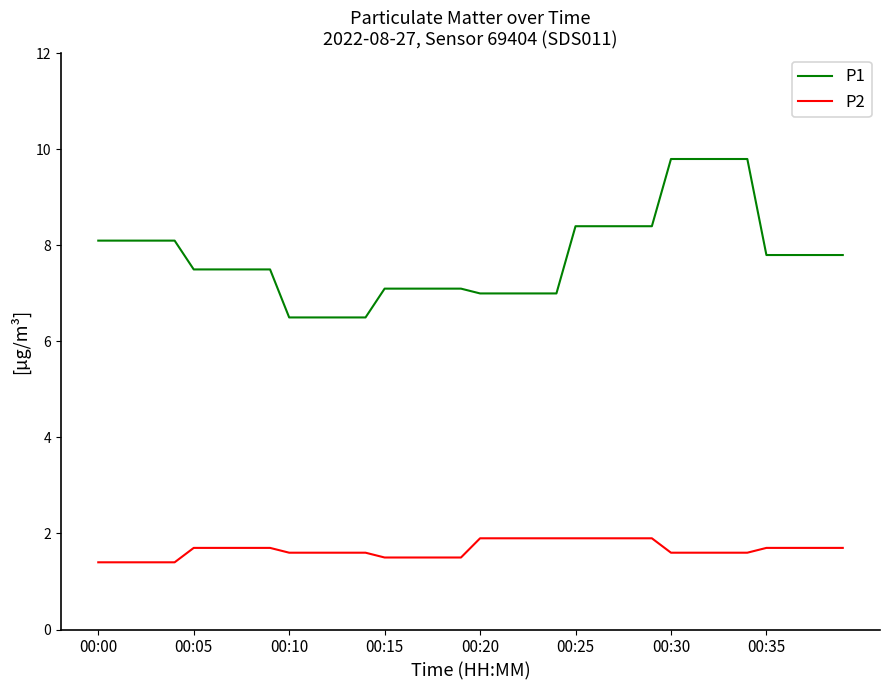

What is the lowest value of the P2 series?

1.4